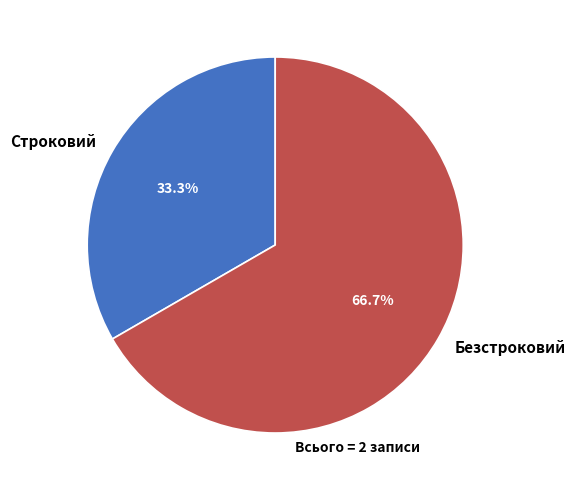

What portion of the pie excludes Безстроковий?

33.3%